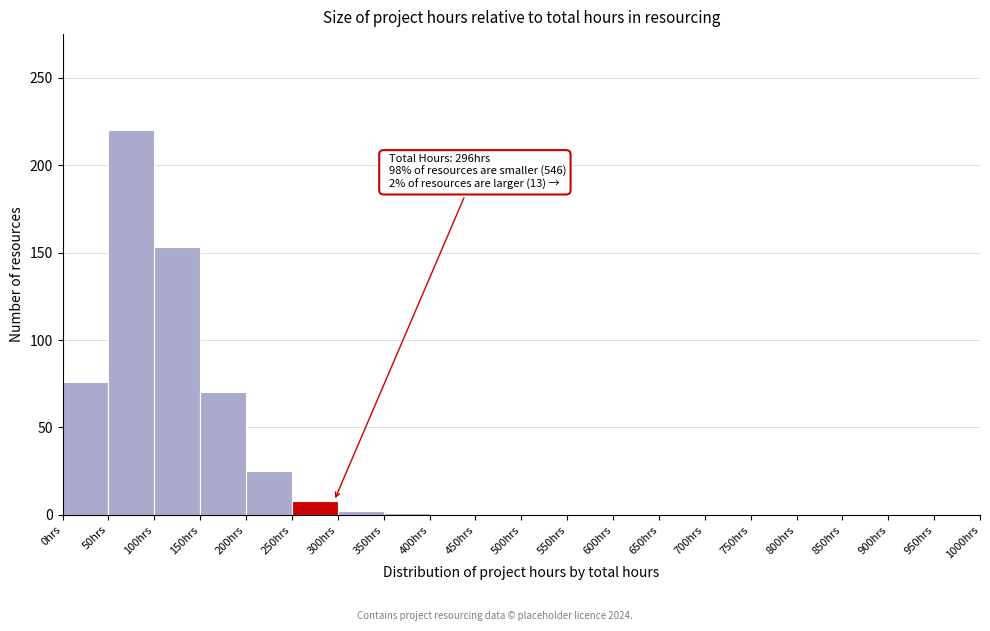

Over which range of the x-axis is the bar tallest?

50 to 100